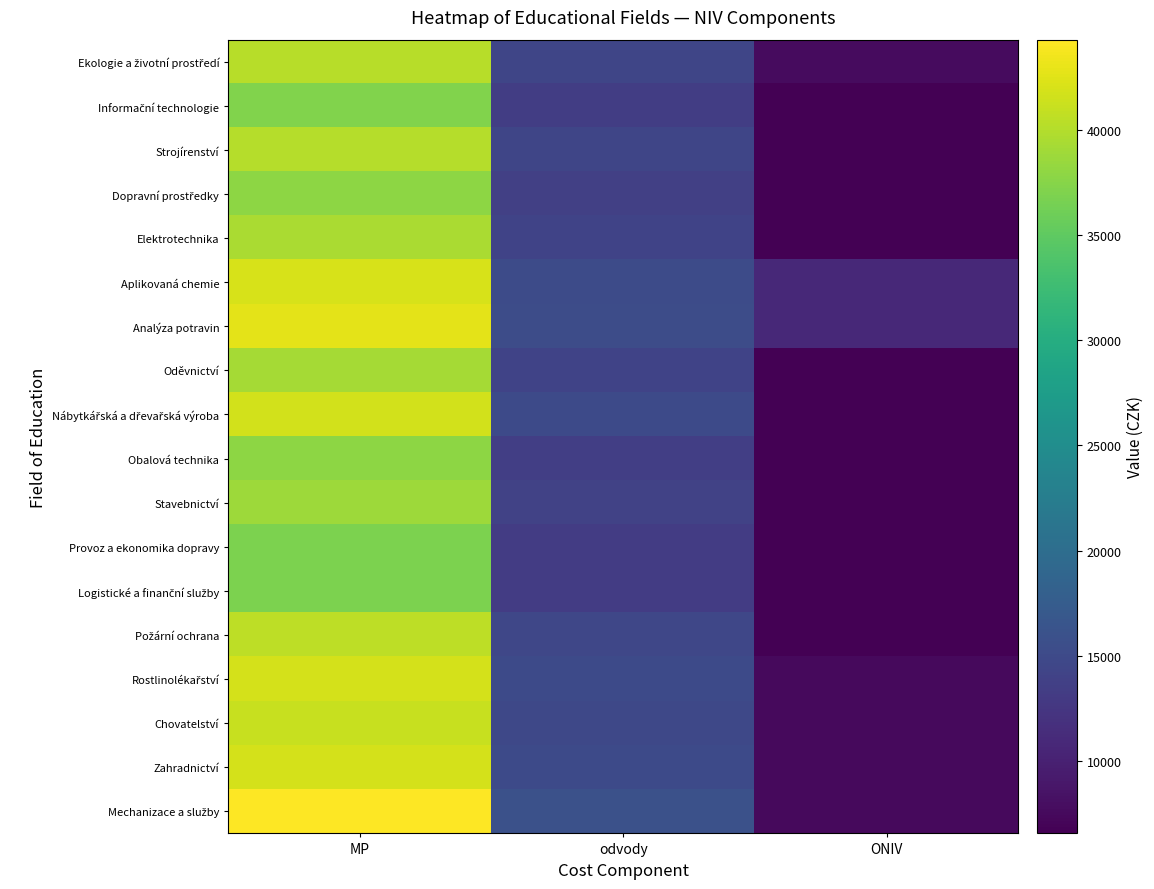

What is the spread (max minus min) of values at ONIV?

4367